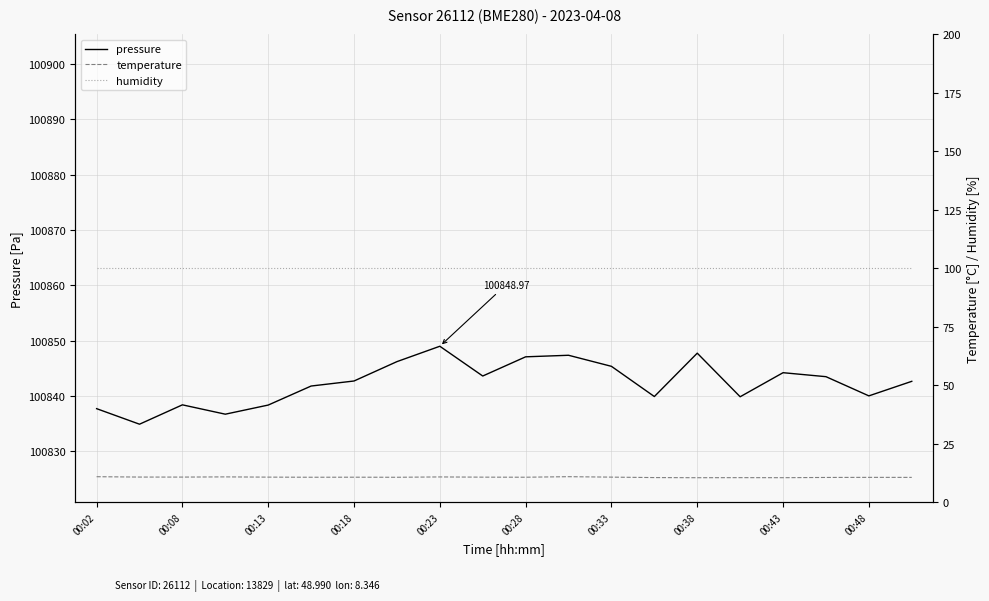

Rank the series at 00:43 from highest to lowest value.

pressure, humidity, temperature